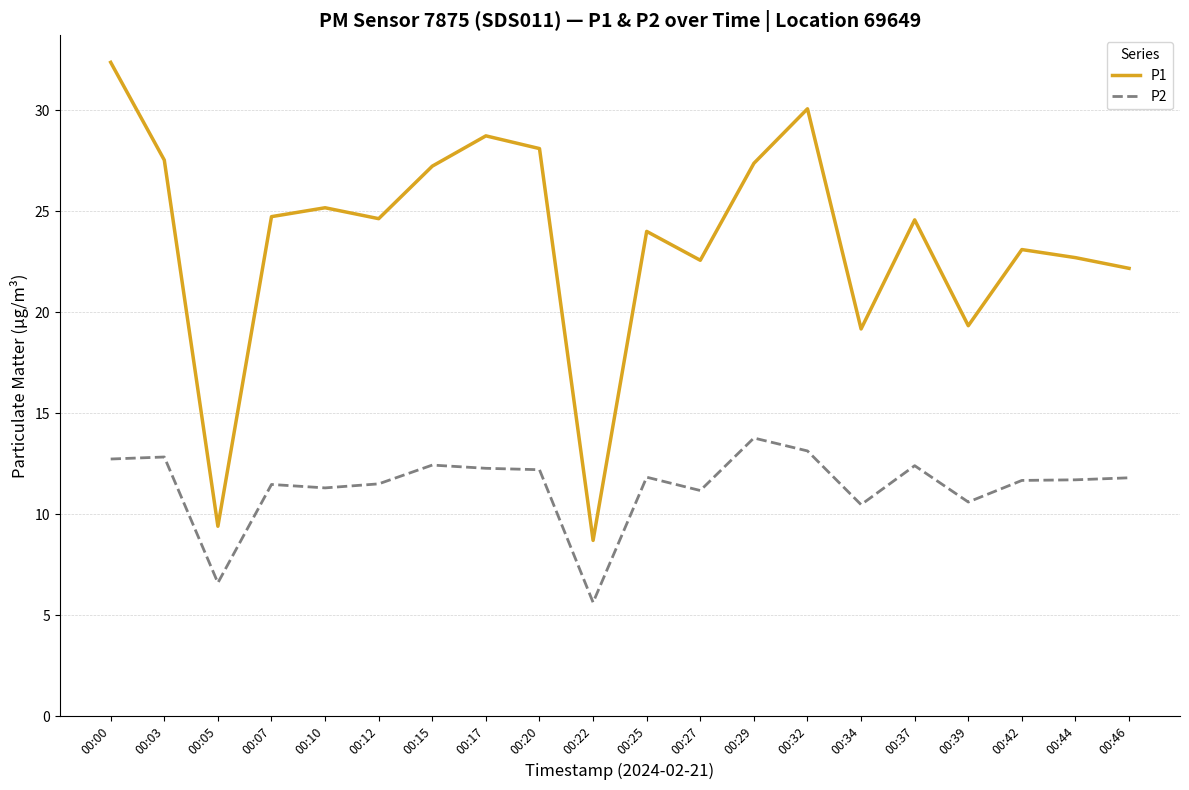

How many interior local valleys does the P1 series have?

6